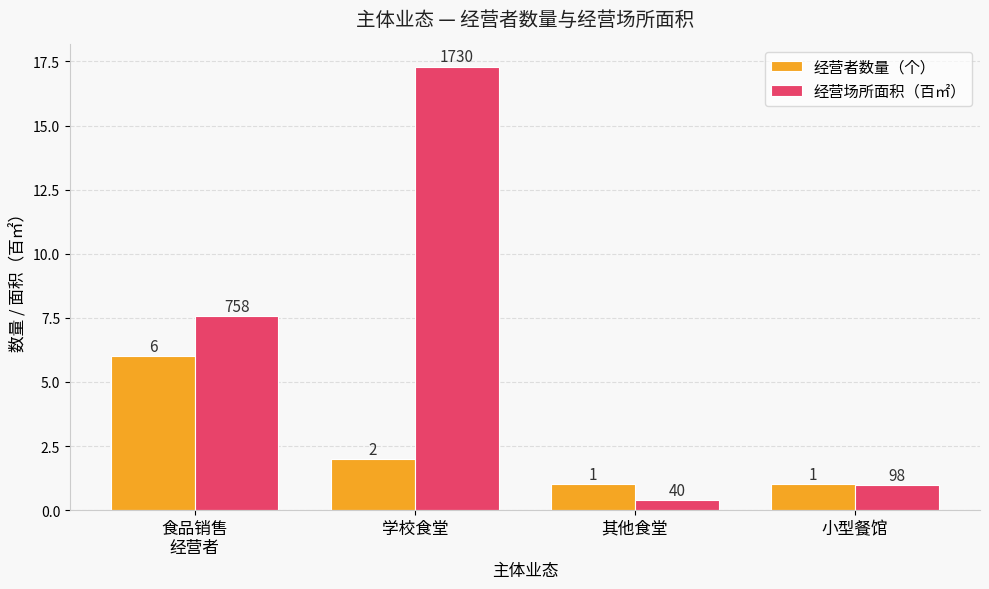

What is the label of the 4th bar from the right?

食品销售
经营者